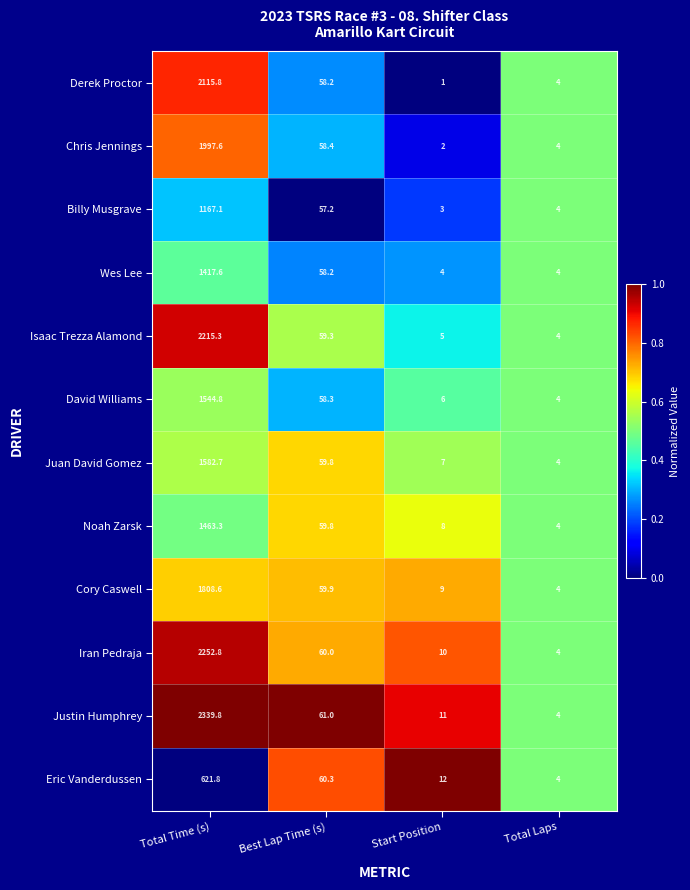

List the series in order of their peak value, highest first.

Justin Humphrey, Iran Pedraja, Isaac Trezza Alamond, Derek Proctor, Chris Jennings, Cory Caswell, Juan David Gomez, David Williams, Noah Zarsk, Wes Lee, Billy Musgrave, Eric Vanderdussen